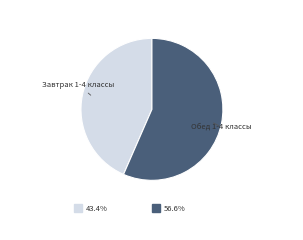

What is the ratio of the value at Завтрак 1-4 классы to the value at Обед 1-4 классы?

0.8